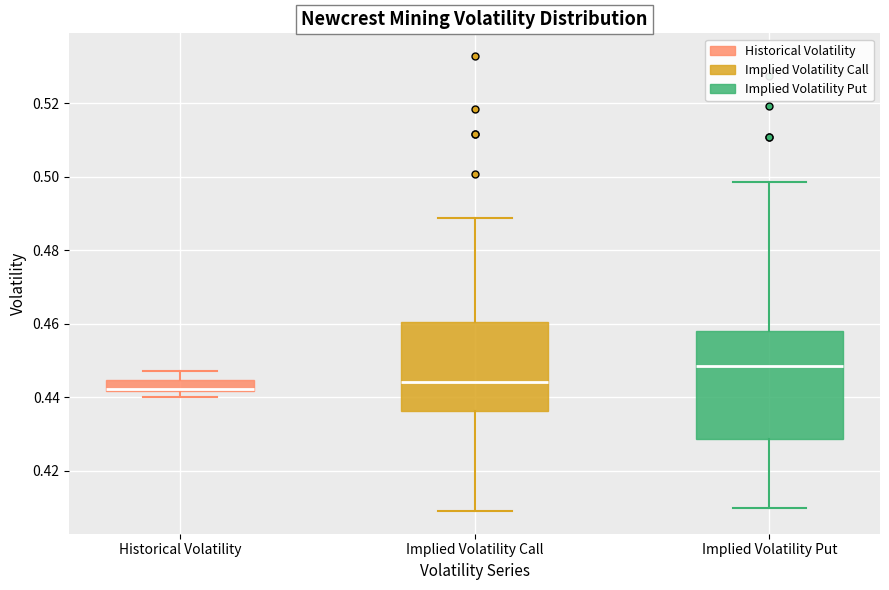

Reading left to right, transcribe this box plot: for each box, give where its median line is, the range the box spans, and where its two whiskers end, as read against the y-axis. The values are not printed on the chart, so give them approximately, as read against the axis.

Historical Volatility: median 0.442 (just above the box's lower edge), box 0.442 to 0.444, whiskers 0.440 to 0.448
Implied Volatility Call: median 0.444, box 0.436 to 0.460, whiskers 0.410 to 0.488
Implied Volatility Put: median 0.448, box 0.428 to 0.458, whiskers 0.410 to 0.498